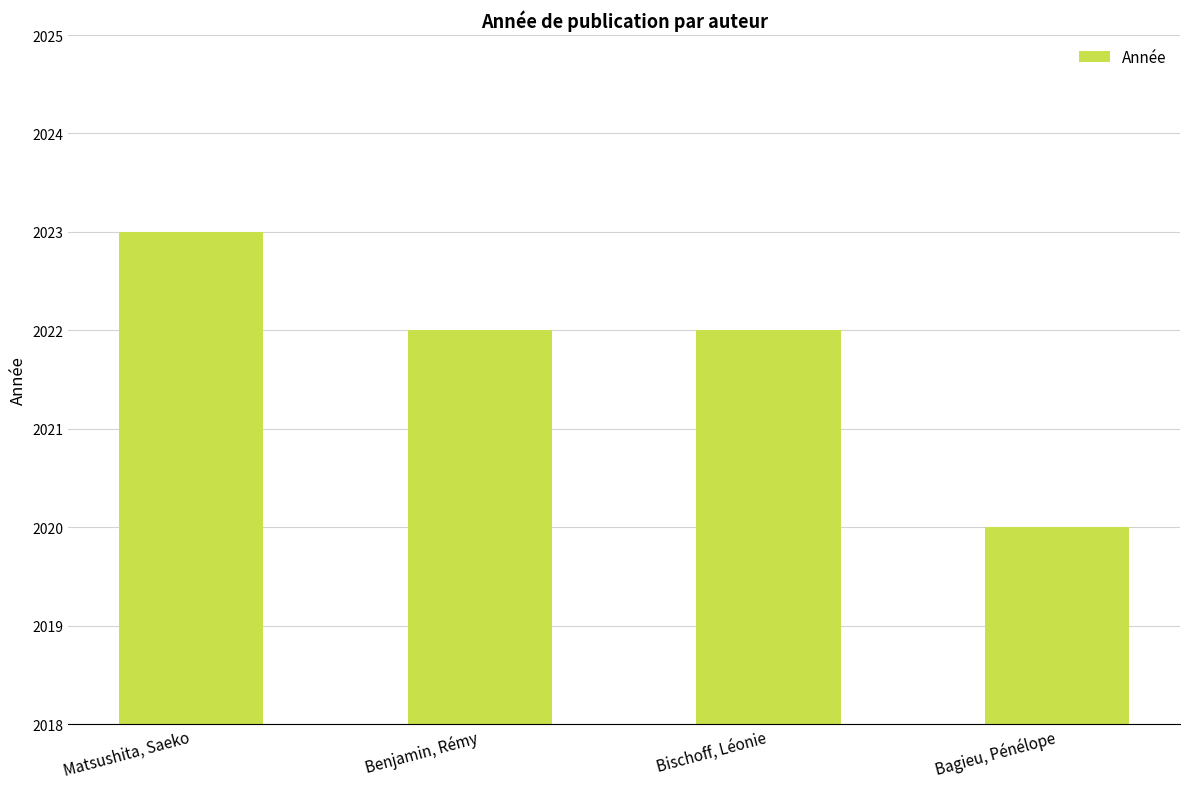

What is the label of the 4th bar from the left?

Bagieu, Pénélope